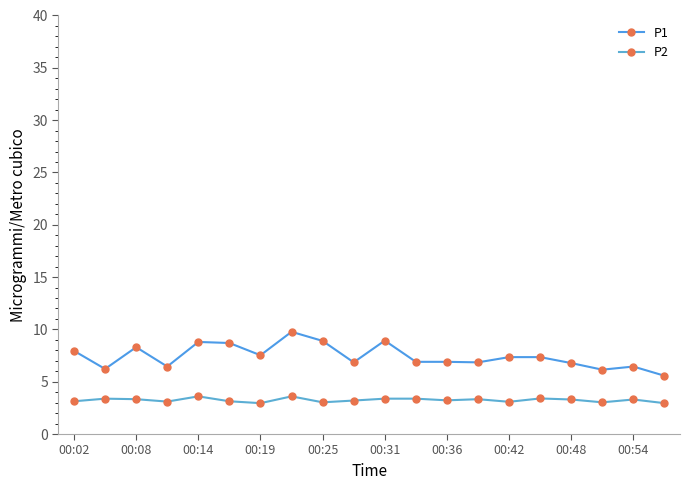

What is the sum of all P1 values?

148.7